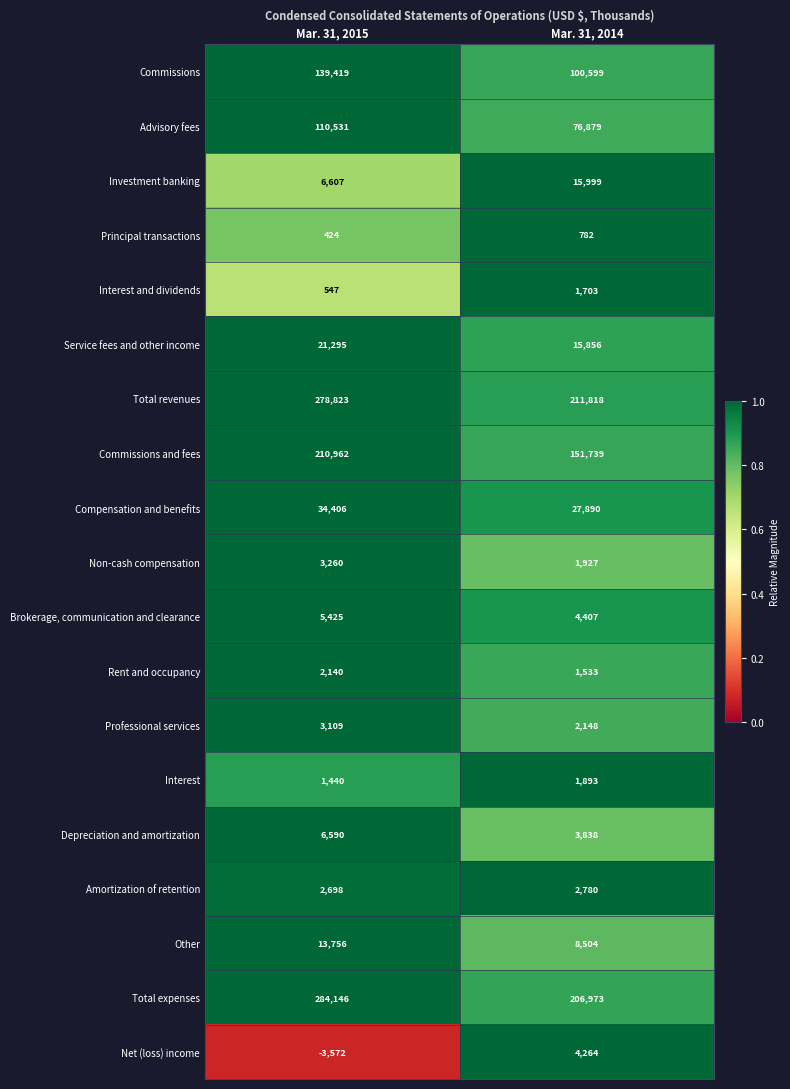

Which series has the largest range (max minus min)?

Total expenses